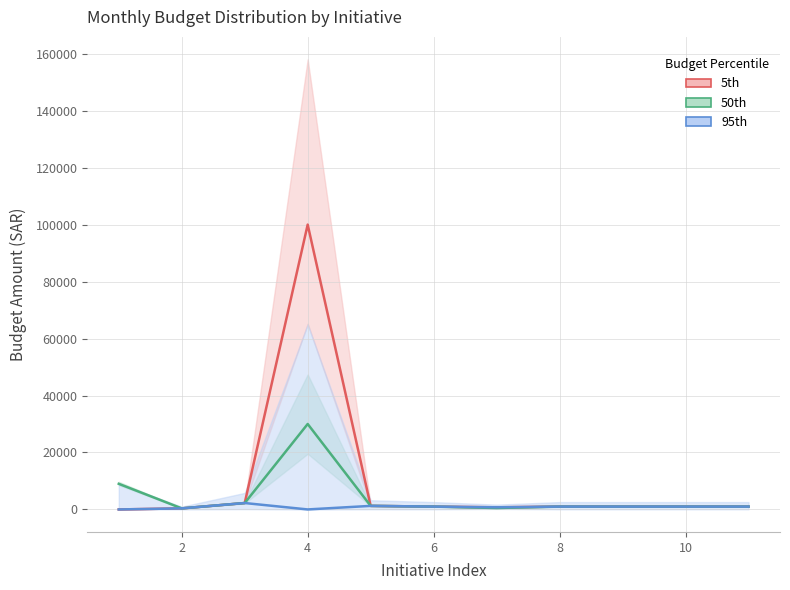

The 5th series shows 23390 at 4. True or false?

False